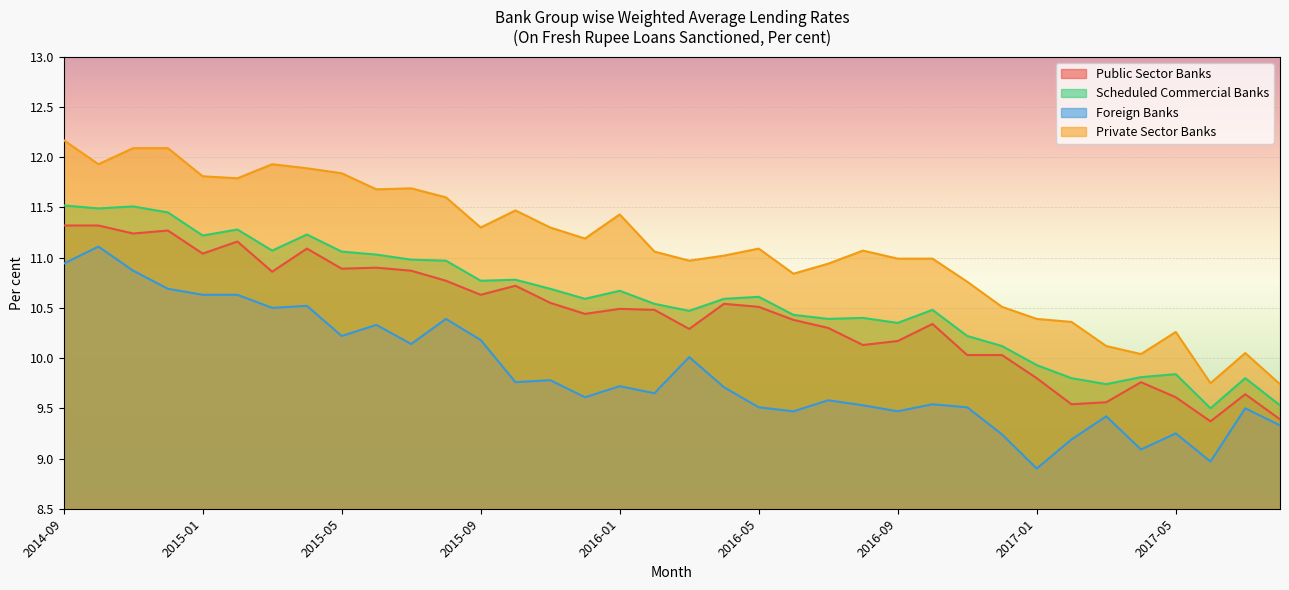

What is the difference between the maximum and minimum values in the Foreign Banks series?

2.2